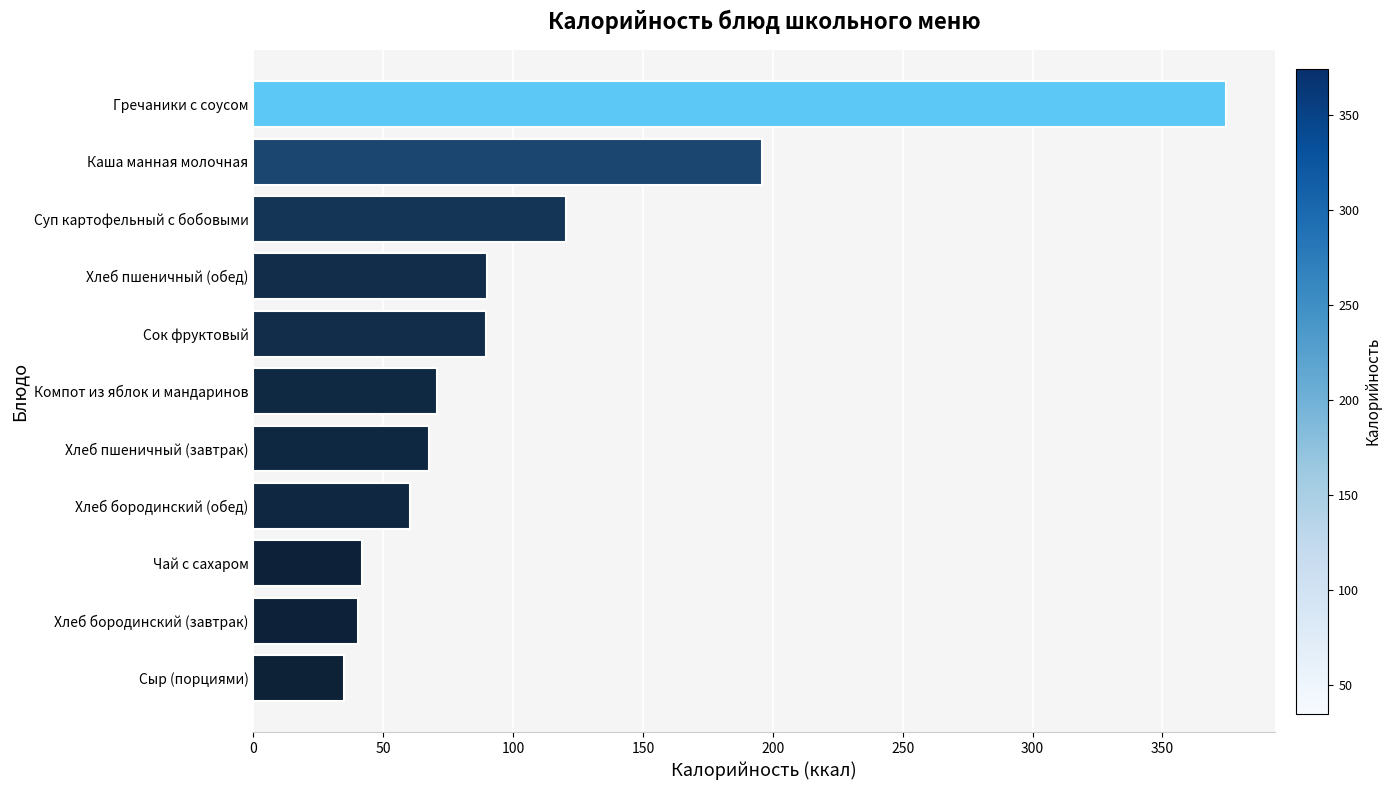

What is the smallest value displayed?

35.0